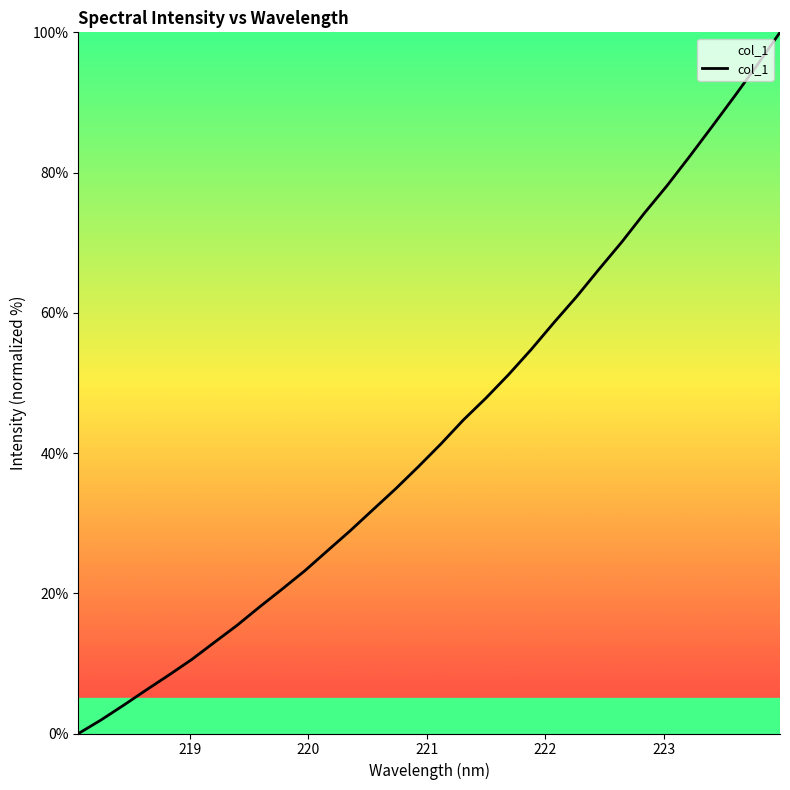

What is the difference between the maximum and minimum values?

100.0